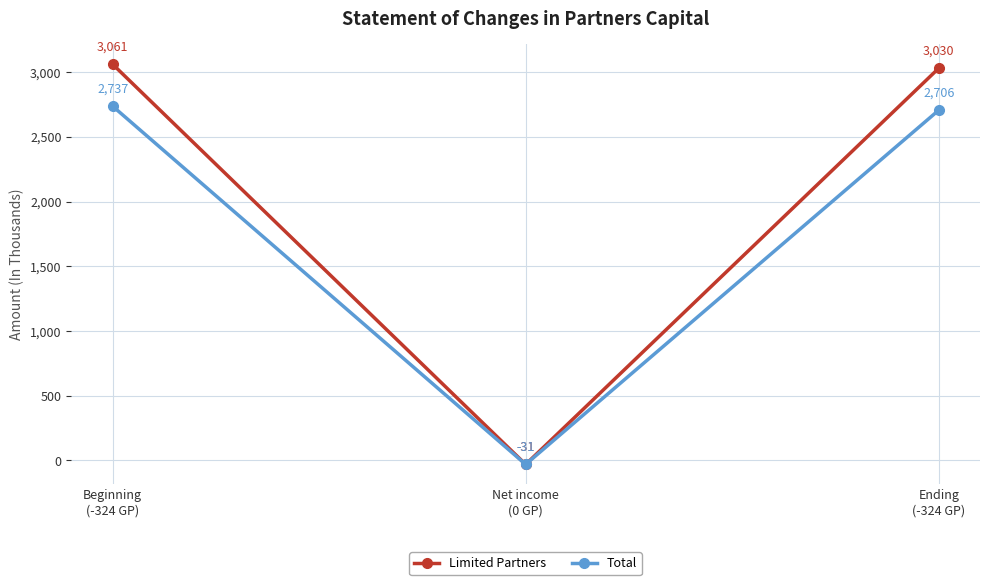

At which category does the chart reach its peak across all series?

Beginning
(-324 GP)